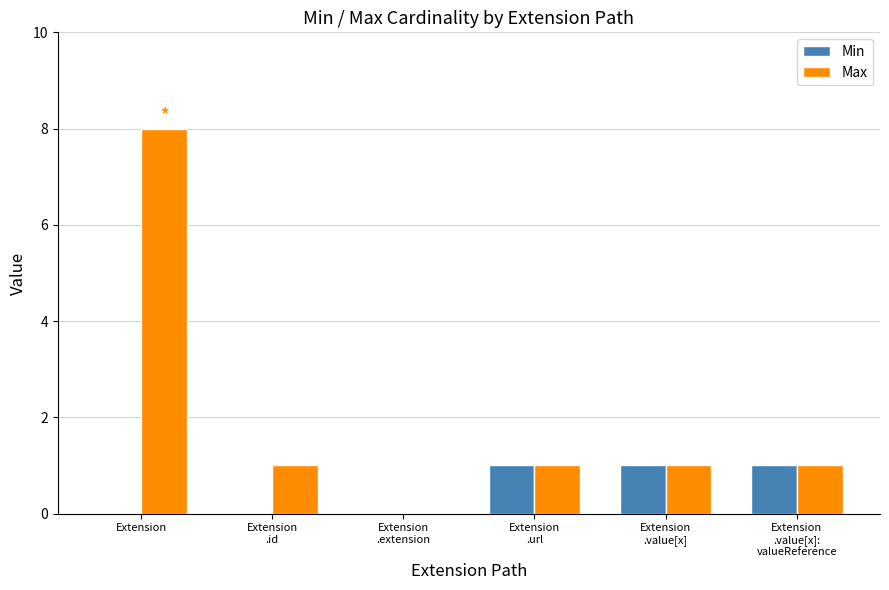

At which category is the sum across all series the highest?

Extension